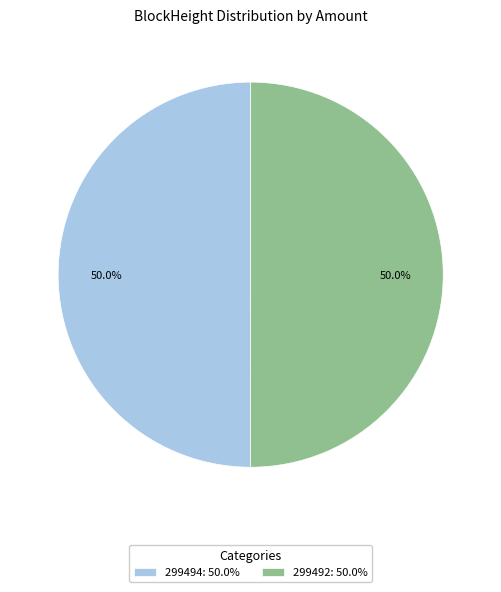

To the nearest percent, what is the average slice percentage?

50%